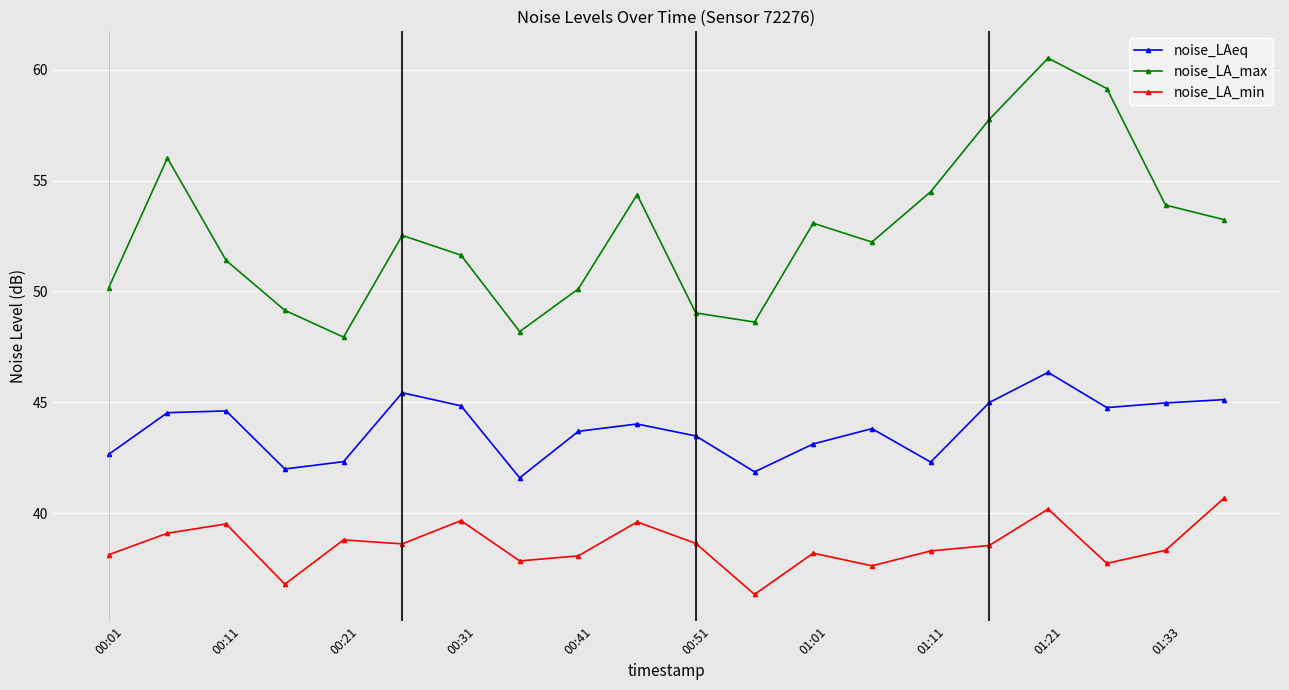

Which series has the largest range (max minus min)?

noise_LA_max